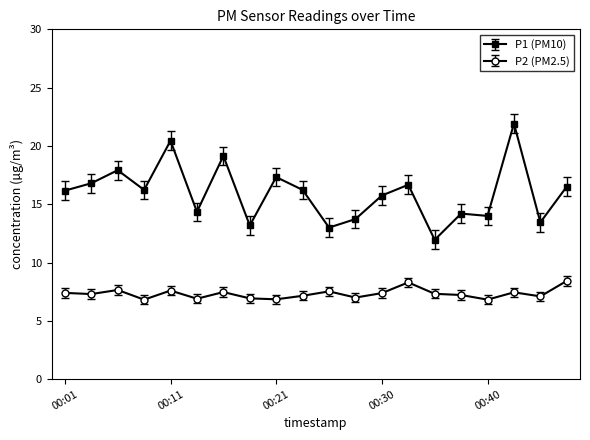

What is the difference between the maximum and minimum values in the P1 (PM10) series?

10.0